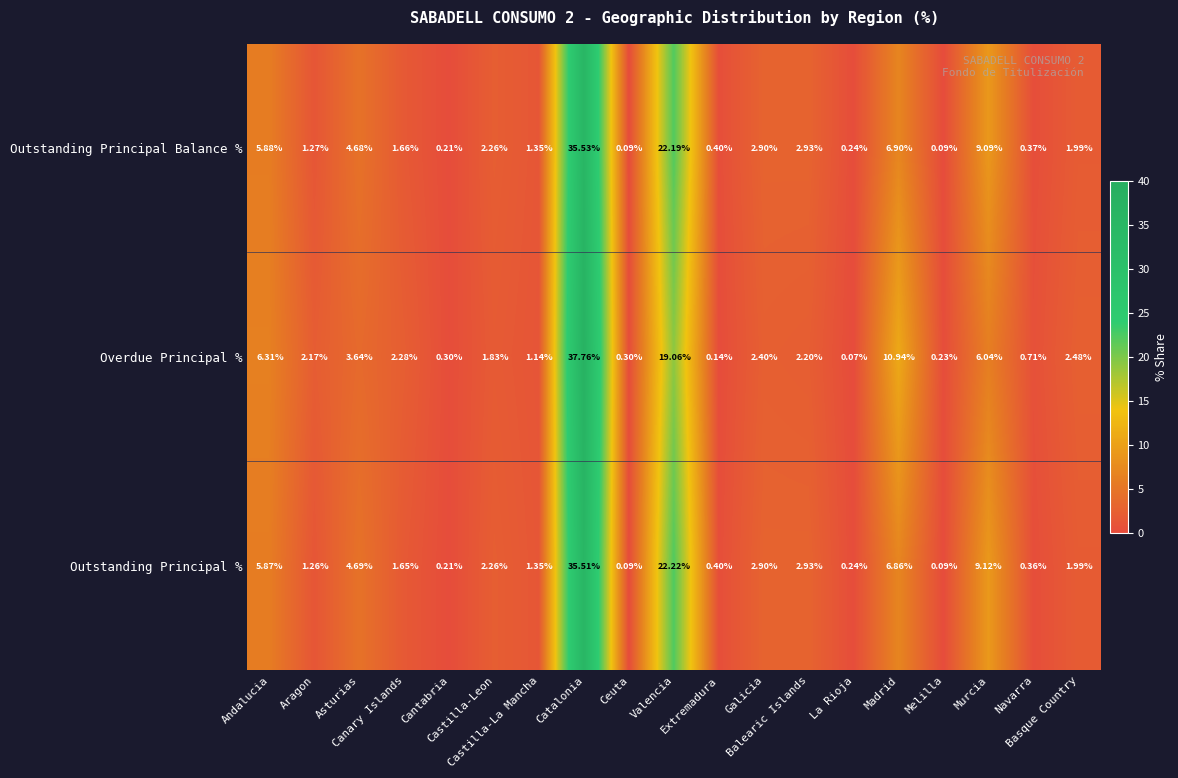

Which series has the widest spread of values?

Overdue Principal %